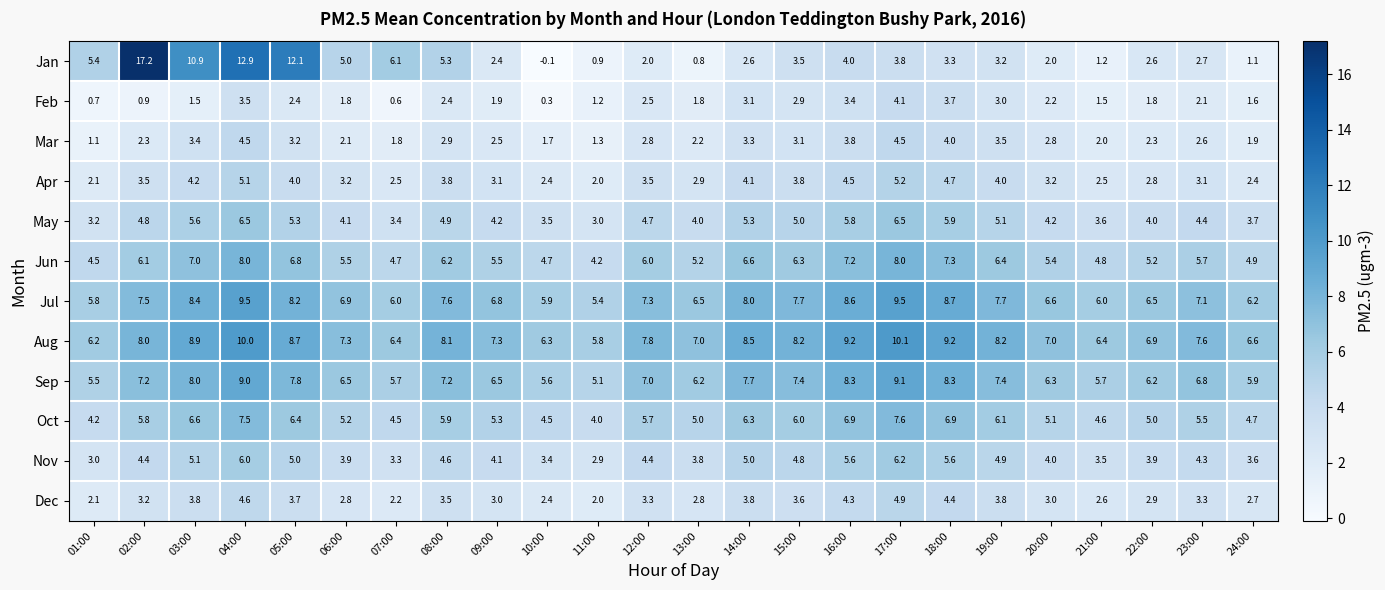

Rank the series by their maximum value, from highest to lowest.

Jan, Aug, Jul, Sep, Jun, Oct, May, Nov, Apr, Dec, Mar, Feb